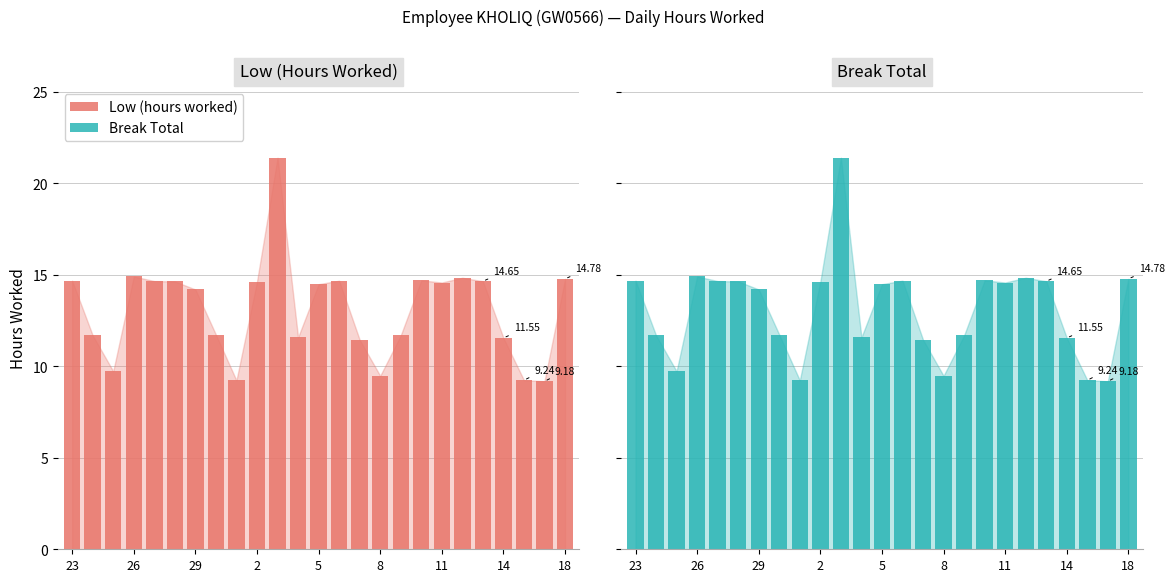

Does the chart contain stacked bars?

No